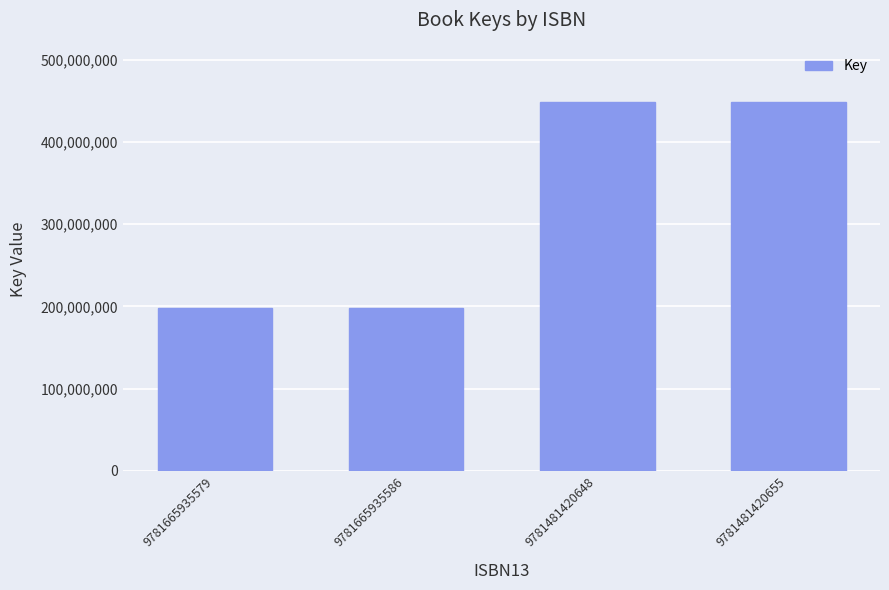

How many data points are less than 448308037?

2